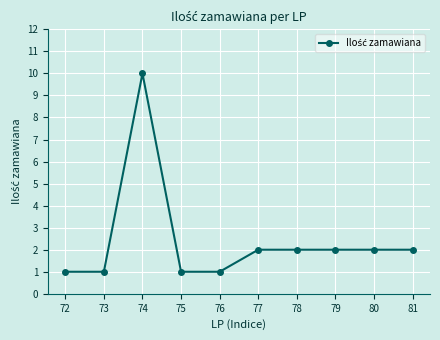

How many series are shown in this chart?

1